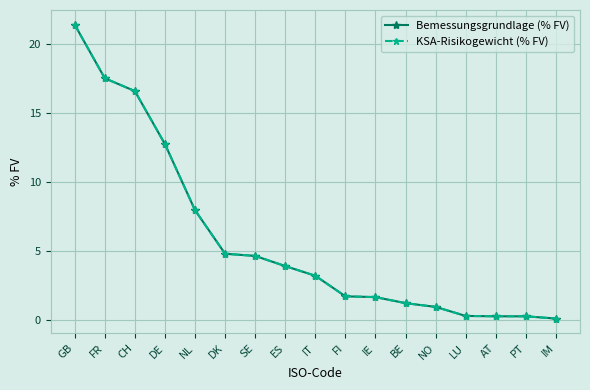

What position from the left is IE?

11